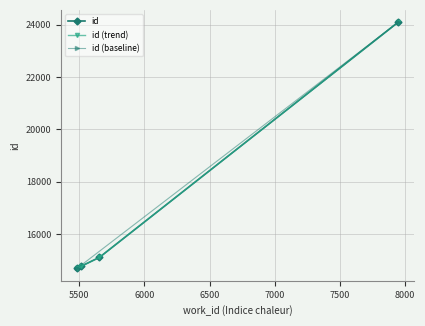

What is the minimum value shown in the chart?

14685